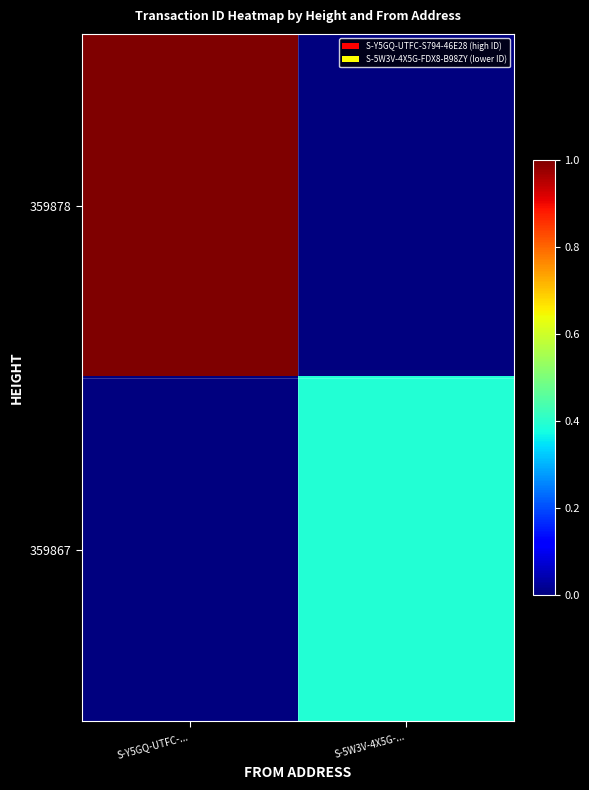

Reading left to right, list all the values displayed in this chart.

359878: S-Y5GQ-UTFC-...=1.0	S-5W3V-4X5G-...=0.0
359867: S-Y5GQ-UTFC-...=0.0	S-5W3V-4X5G-...=0.4